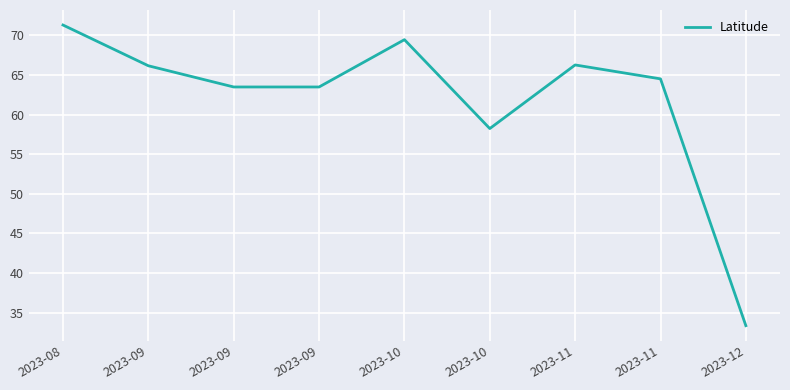

Does the chart have visible grid lines?

Yes